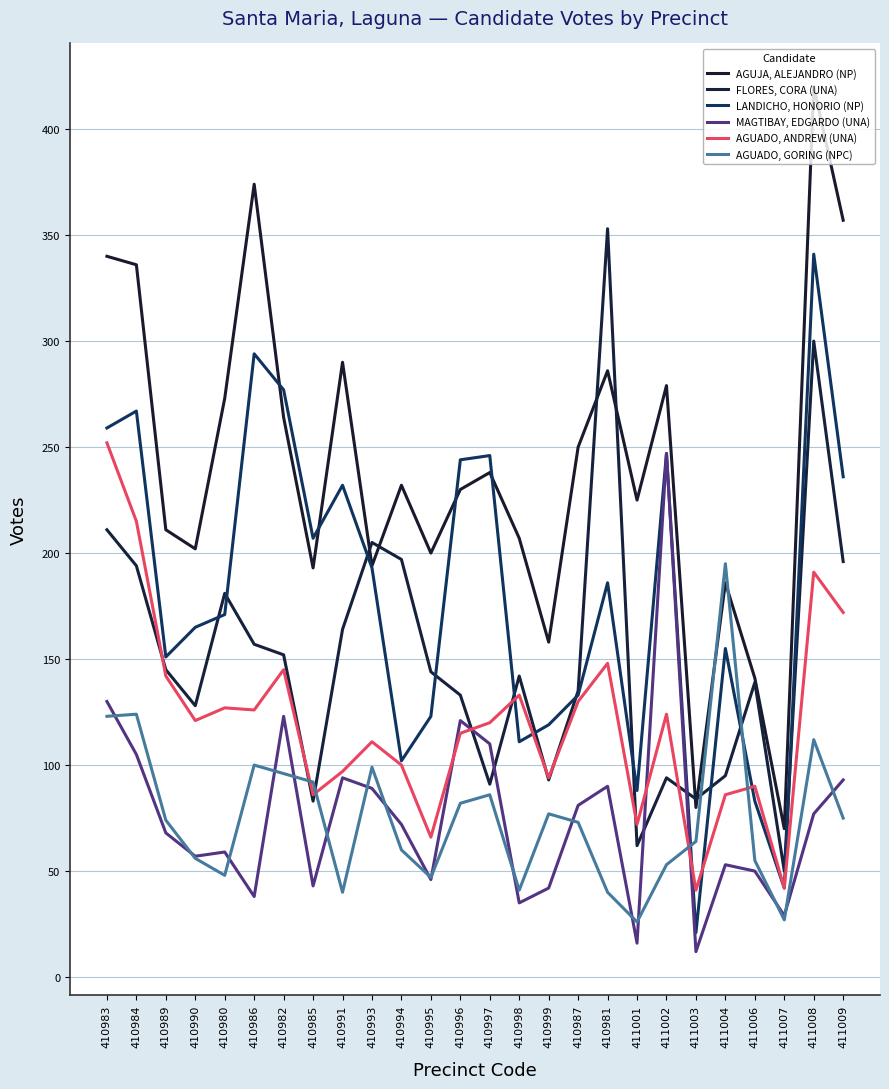

What is the lowest value of the FLORES, CORA (UNA) series?

50